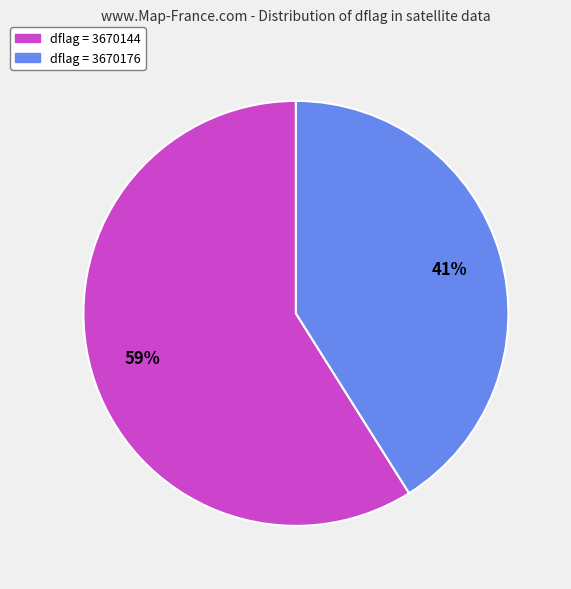

To the nearest percent, what is the difference between the largest and smallest slice percentages?

18%